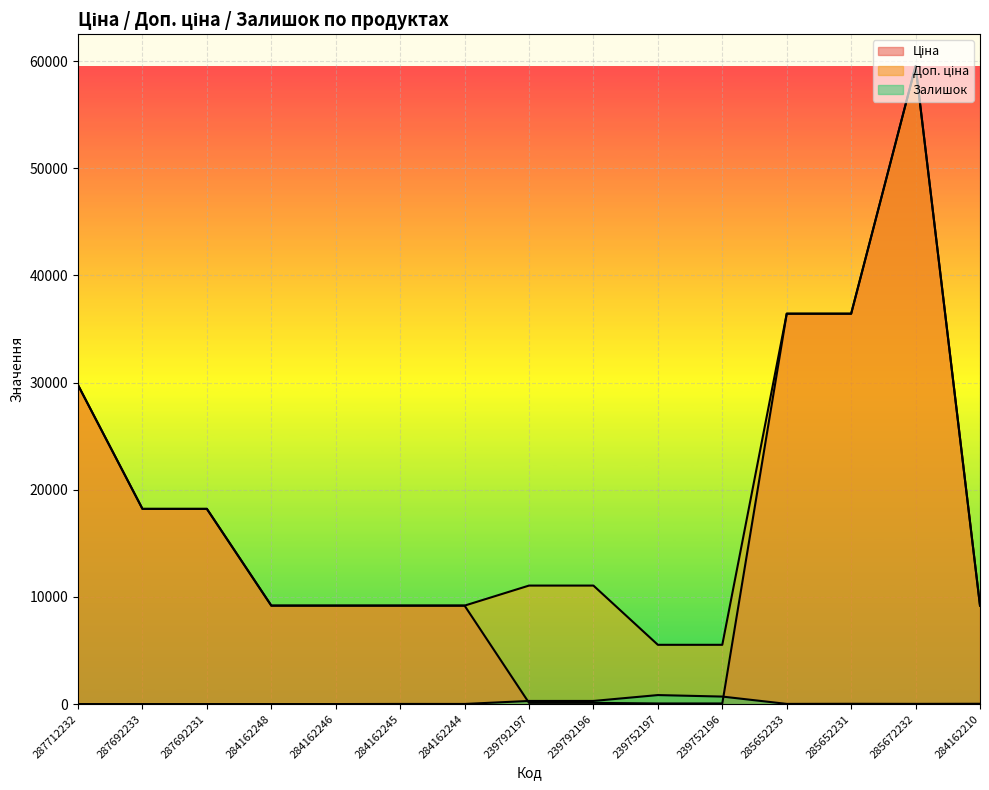

True or false: Доп. ціна and Ціна cross at least once.

False